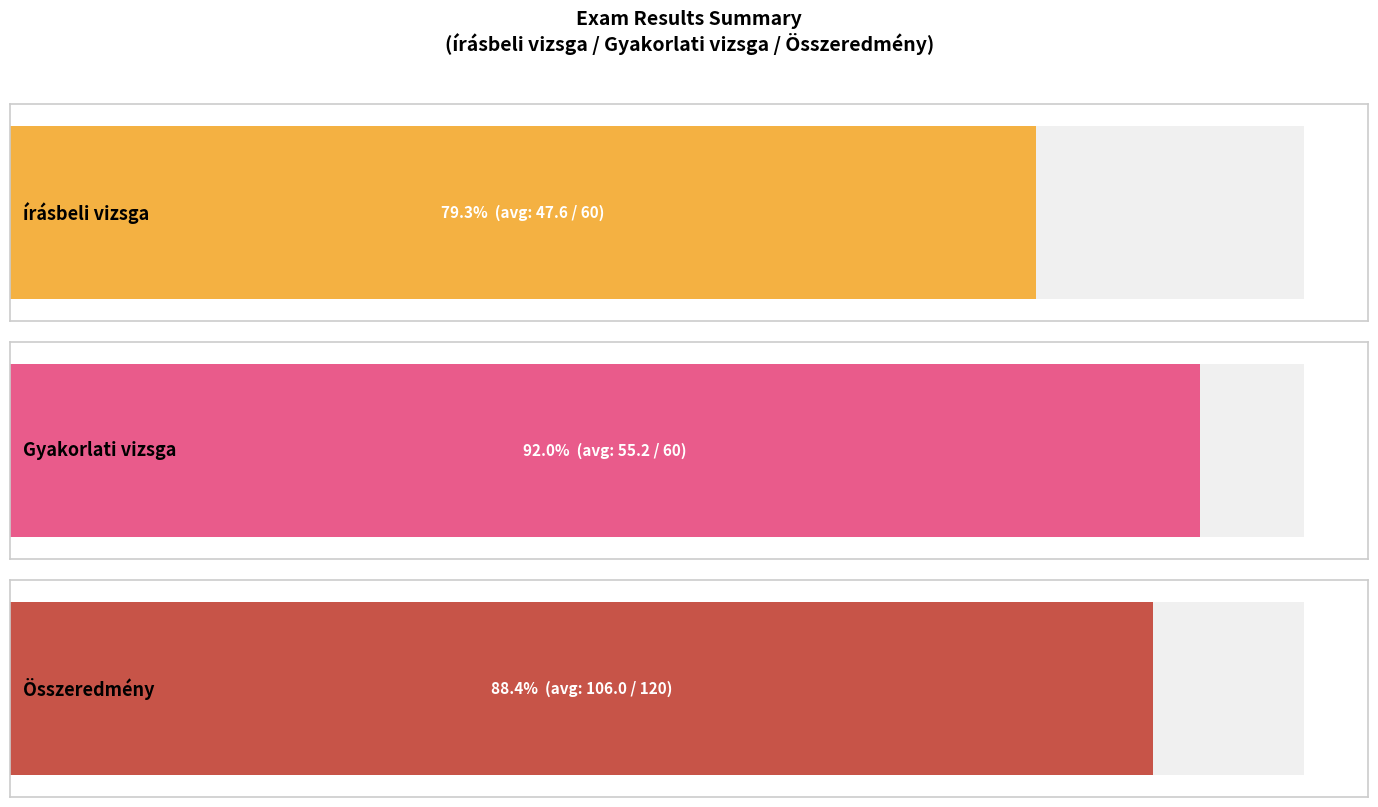

Which series has the widest spread of values?

Összeredmény